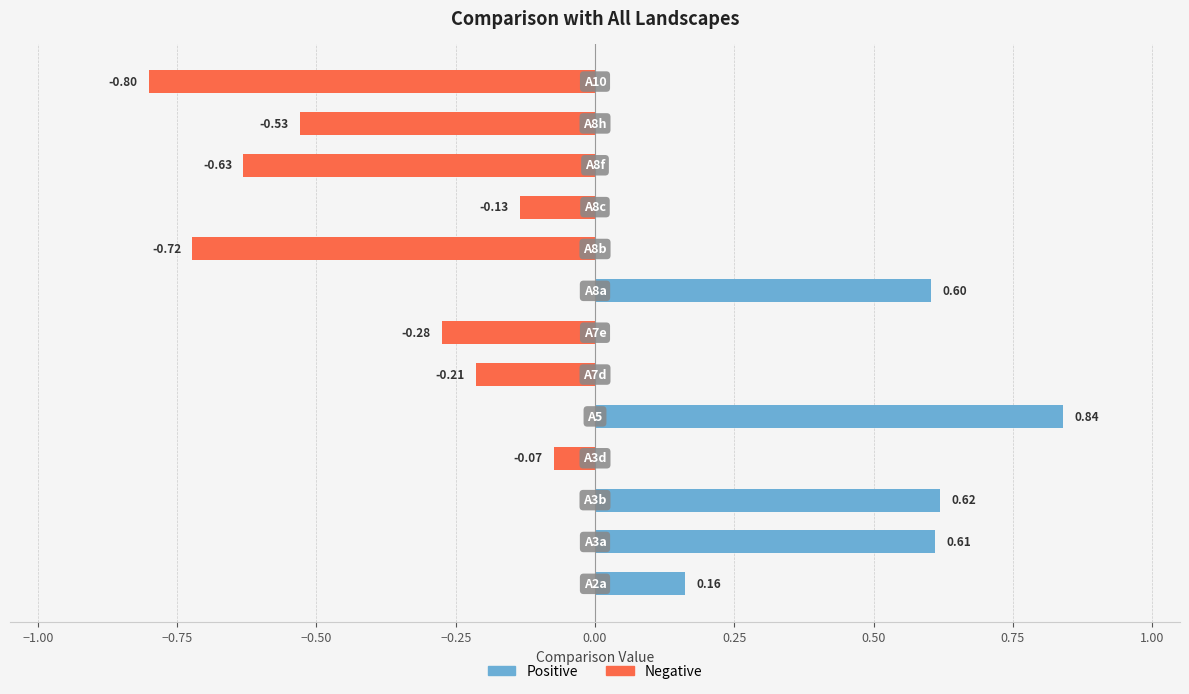

What is the difference between the second highest and minimum values in the Negative series?

0.8